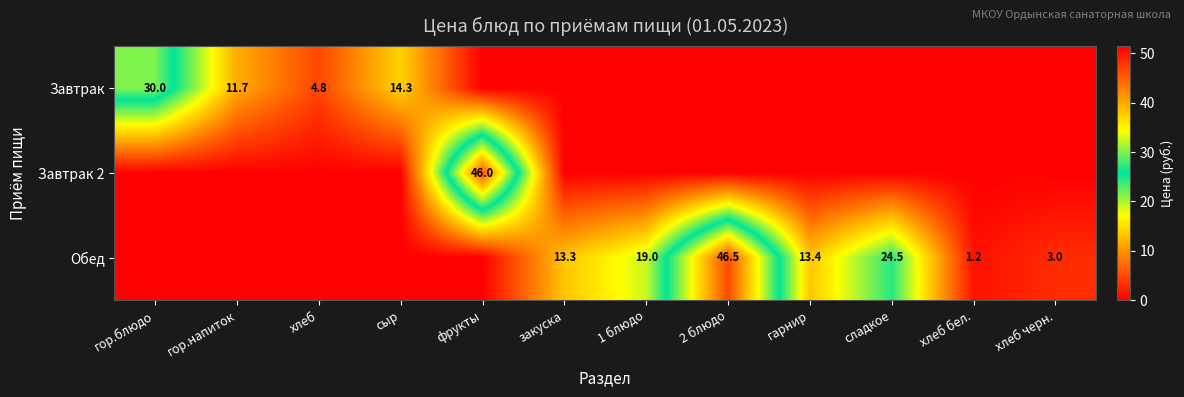

At how many categories does at least one series exceed 0?

12